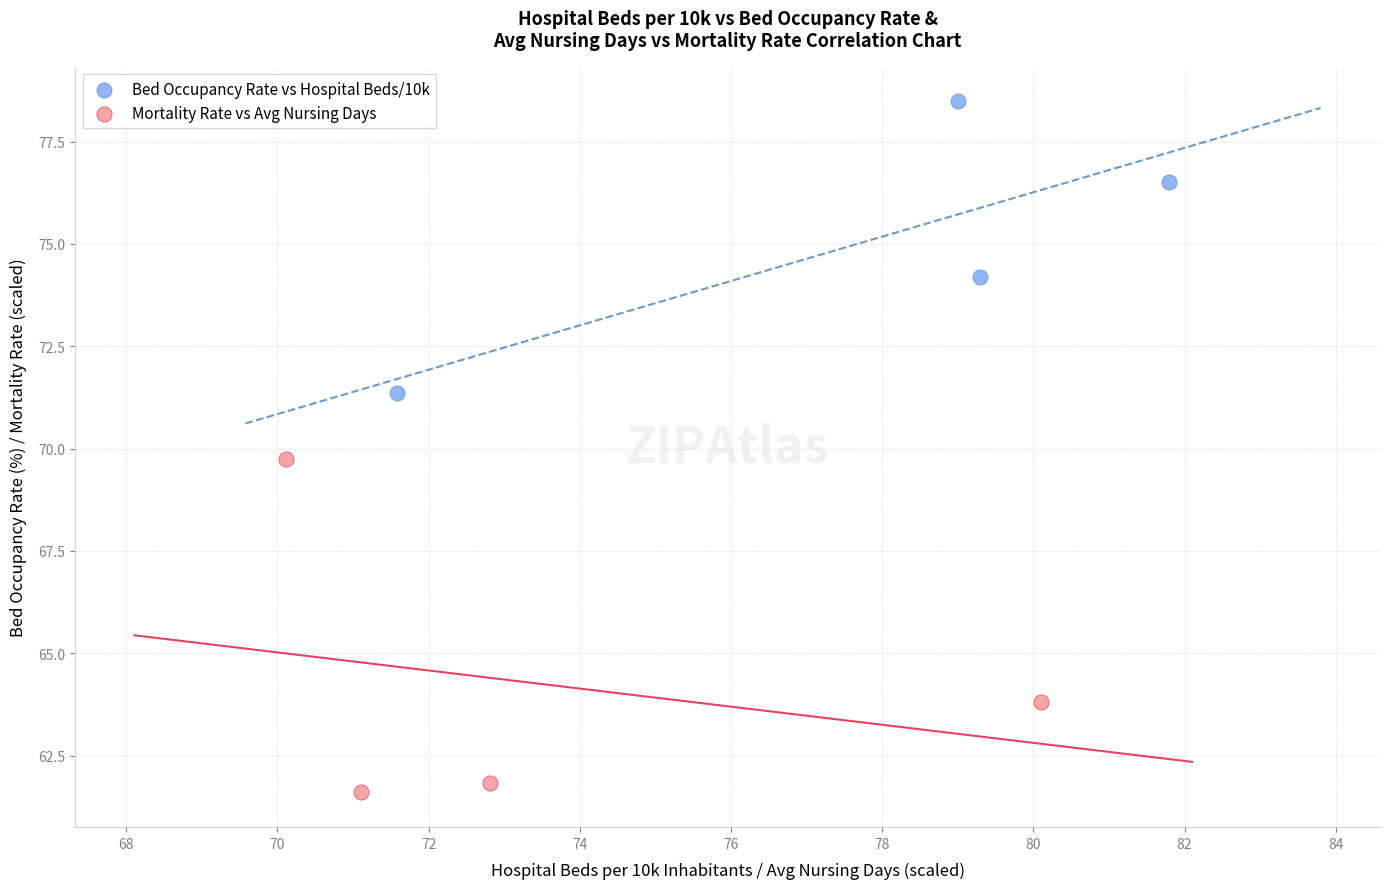

Which series reaches the minimum Y coordinate?

Mortality Rate vs Avg Nursing Days